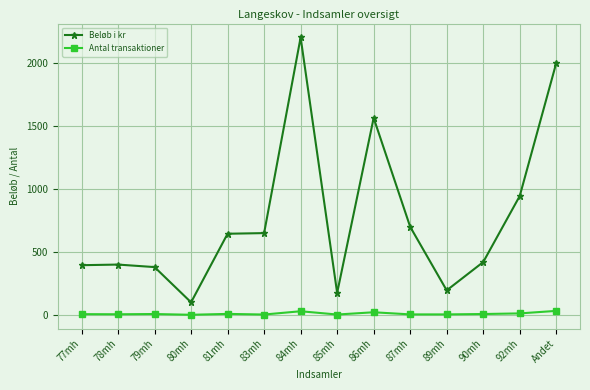

Is this an area chart (filled region under the line)?

No